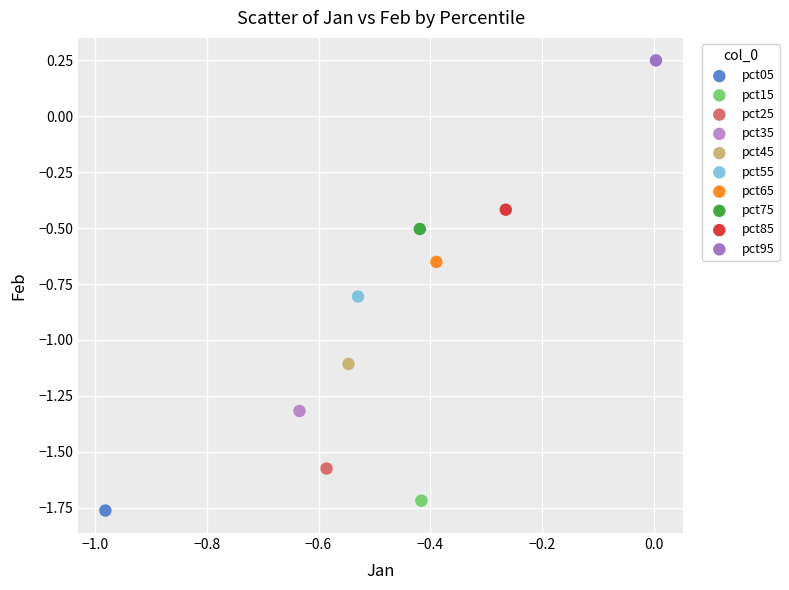

Which series reaches the maximum Y coordinate?

pct95